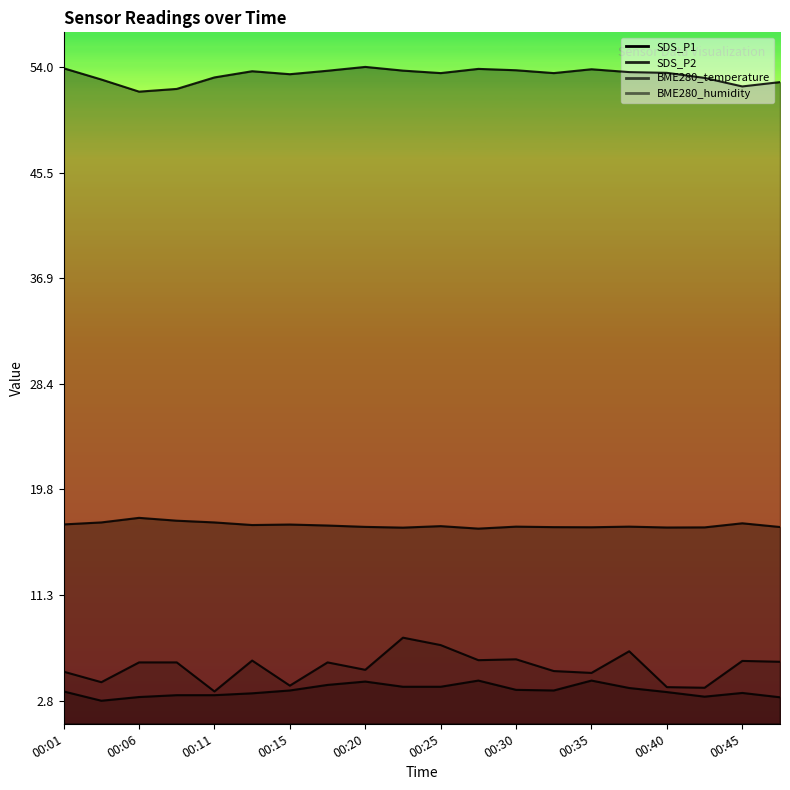

In SDS_P1, how many points are higher than both neighbors (excluding endpoints)?

6